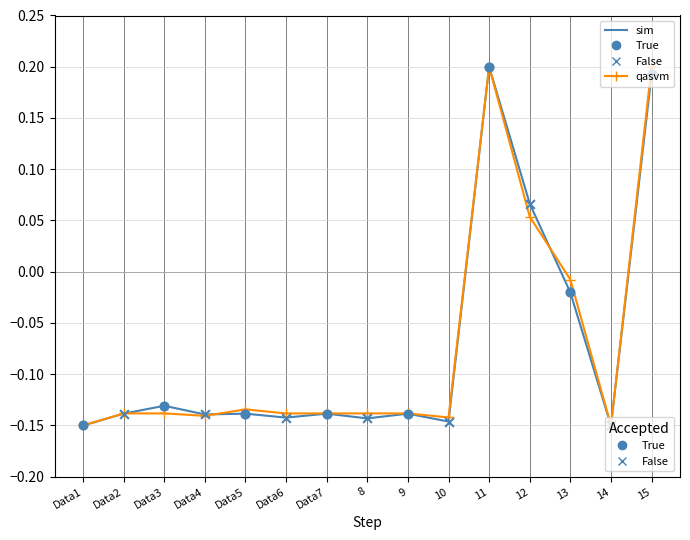

What is the total value across all series at 11?

0.4